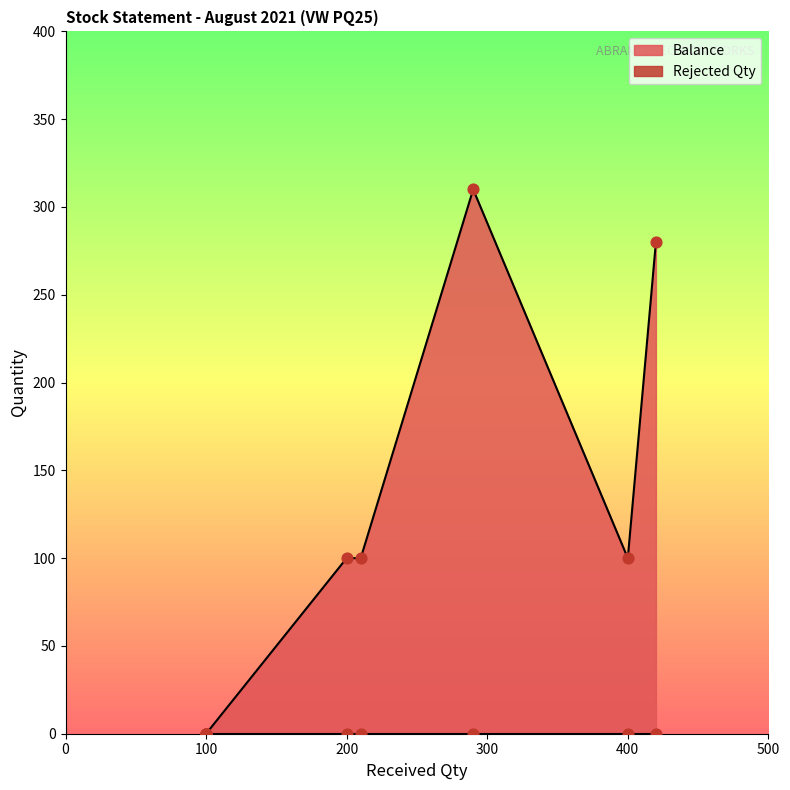

Is the value of Rejected Qty at 100 greater than the value of Balance at 420?

No